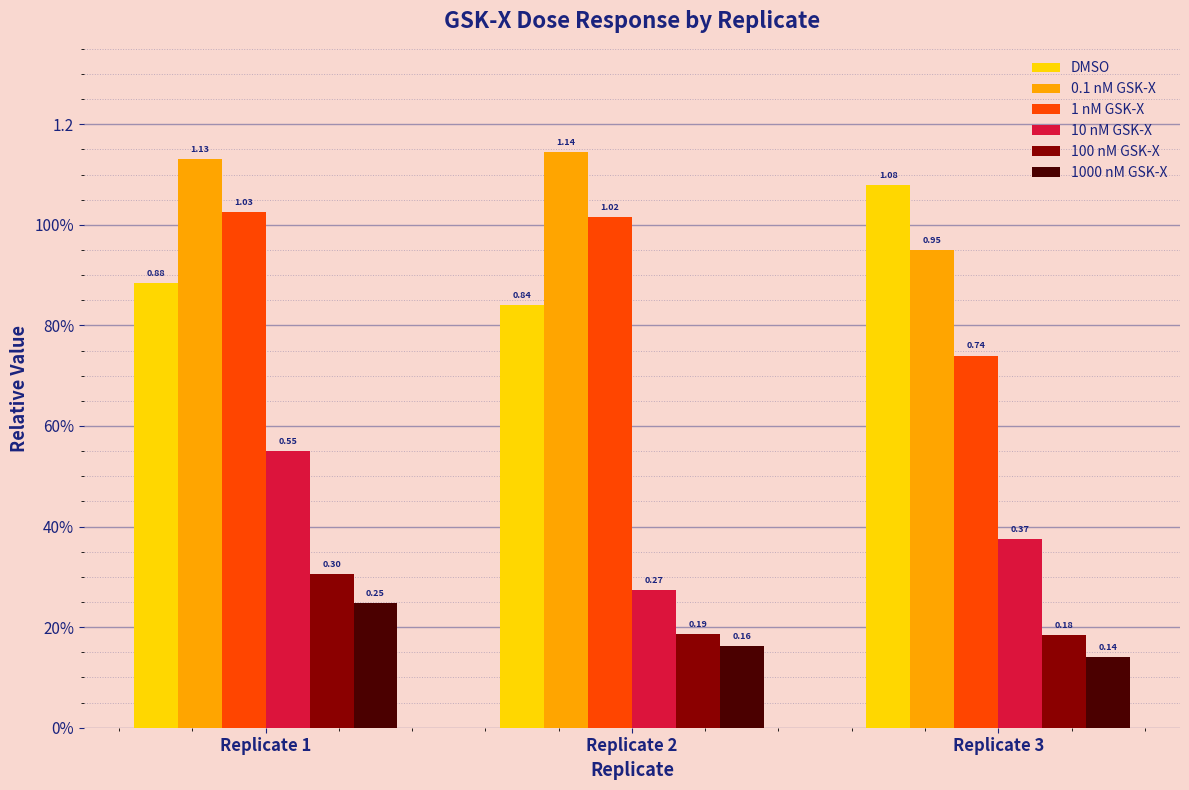

What is the difference between the DMSO values at Replicate 1 and Replicate 3?

0.2